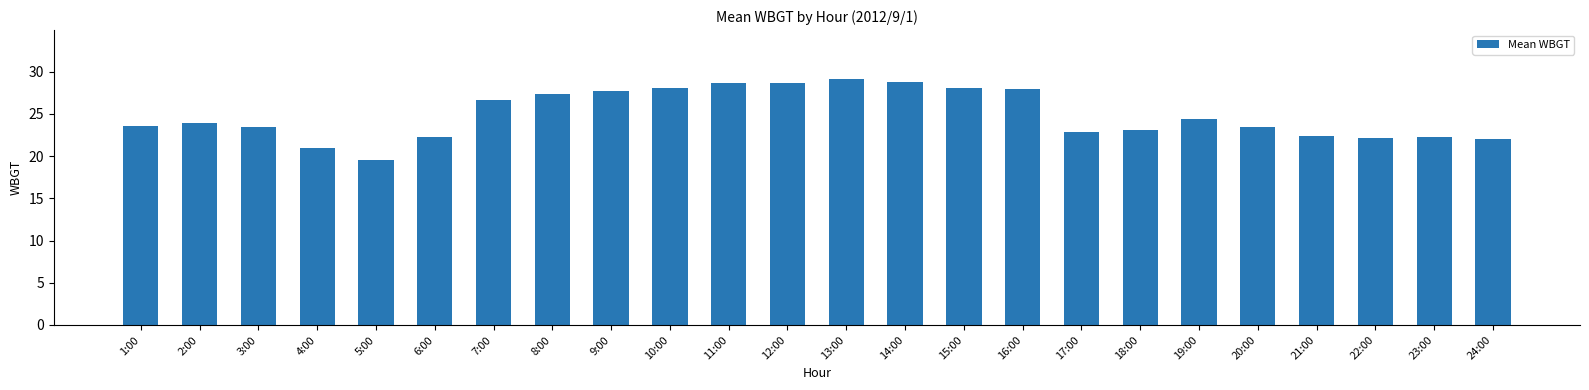

What is the average value?

24.9